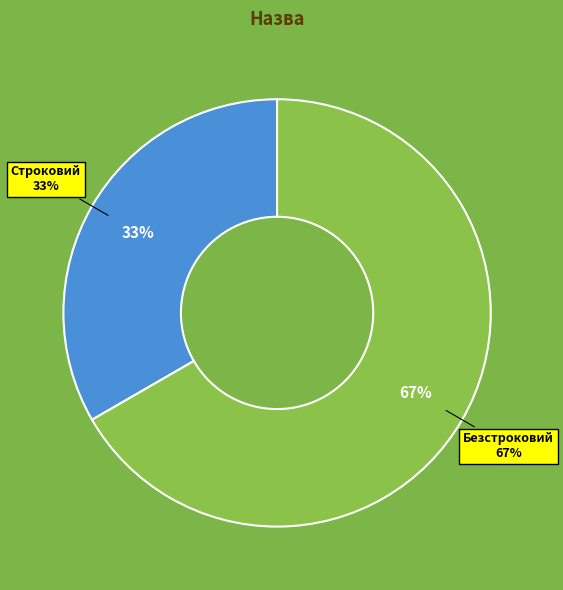

What percentage is NOT represented by Строковий?

66.7%